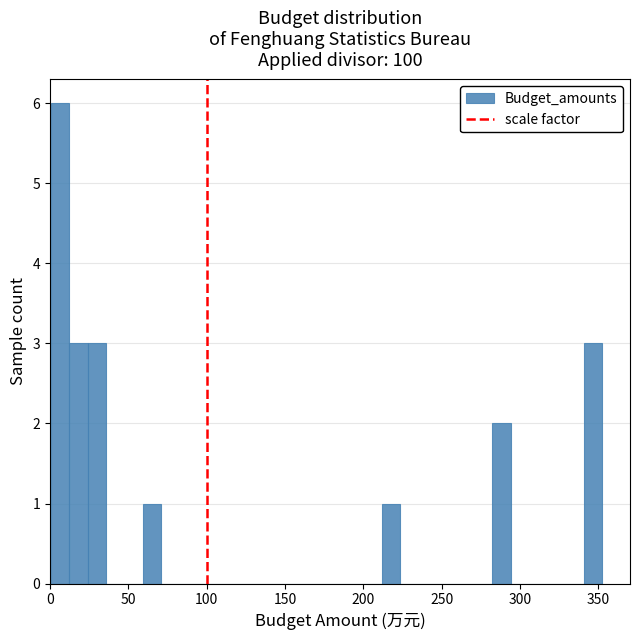

Read against the x-axis, roughly where is the centre of the tallest bar?

5